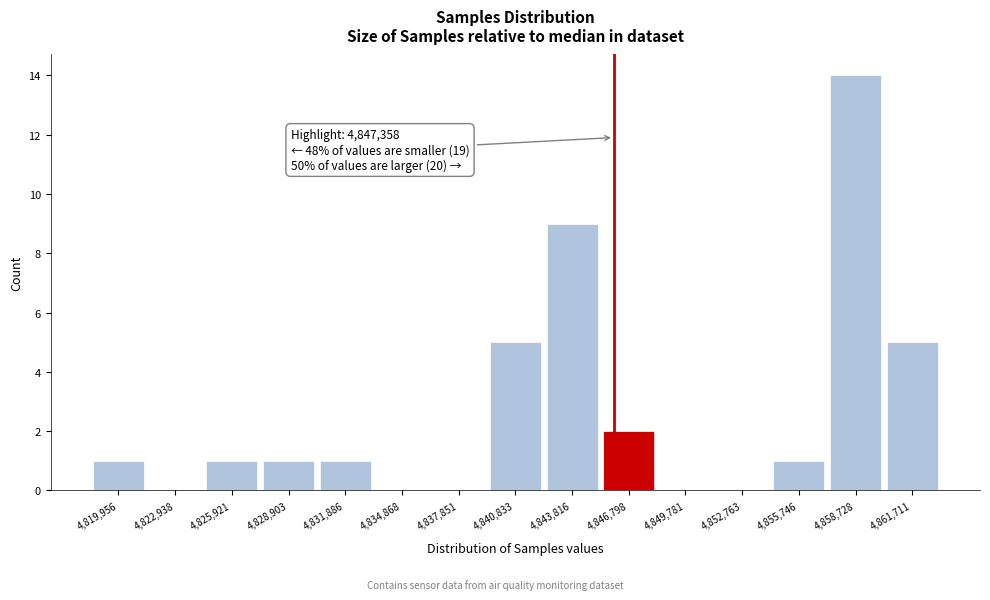

Reading left to right, what are all the values shown in this chart?

4,819,956=1	4,822,938=0	4,825,921=1	4,828,903=1	4,831,886=1	4,834,868=0	4,837,851=0	4,840,833=5	4,843,816=9	4,846,798=2	4,849,781=0	4,852,763=0	4,855,746=1	4,858,728=14	4,861,711=5